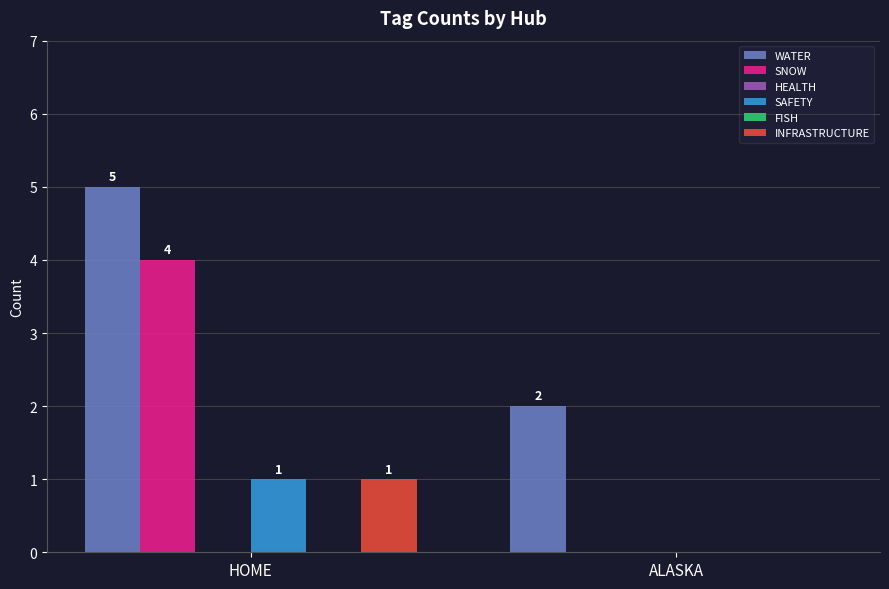

True or false: SNOW has a value of 1 at HOME.

False